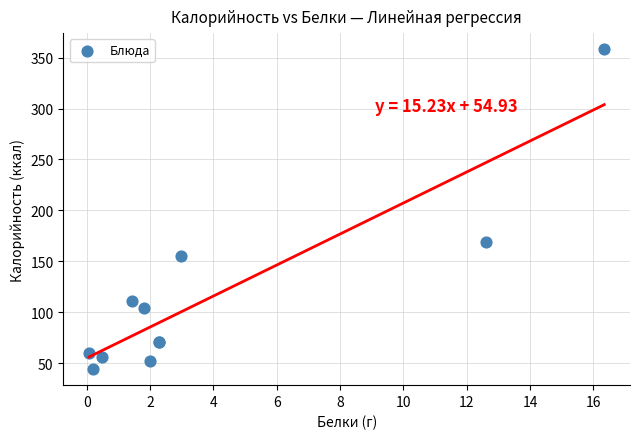

What Y value in the scatter plot is closest to 201?

169.0